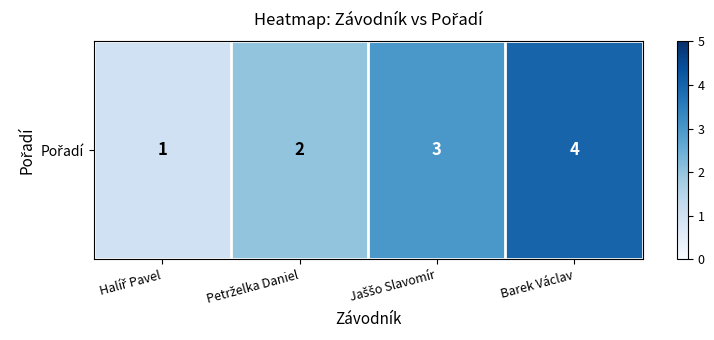

Which label corresponds to the largest value in the chart?

Barek Václav